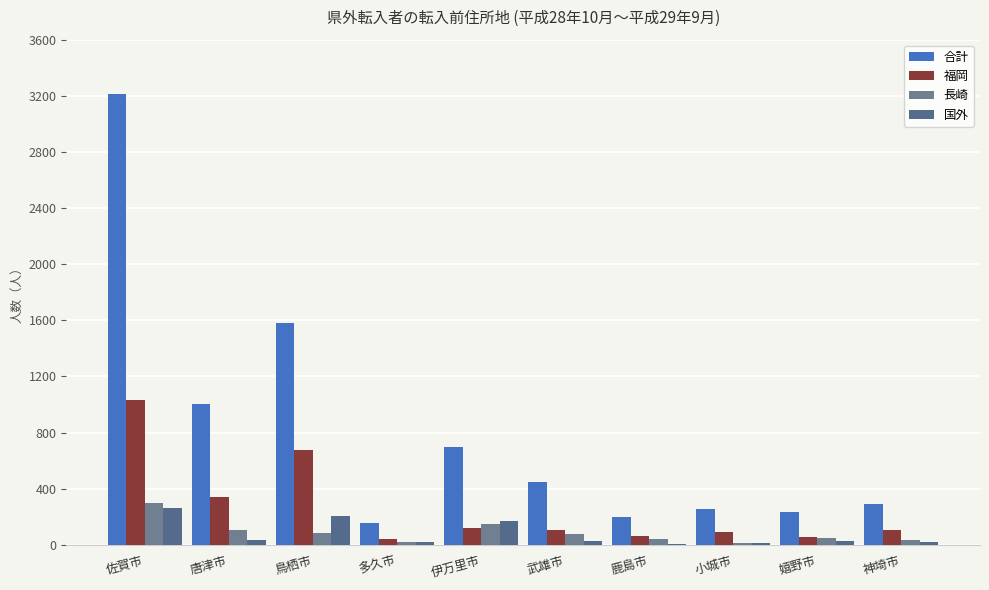

What is the total value across all series at 鹿島市?

301